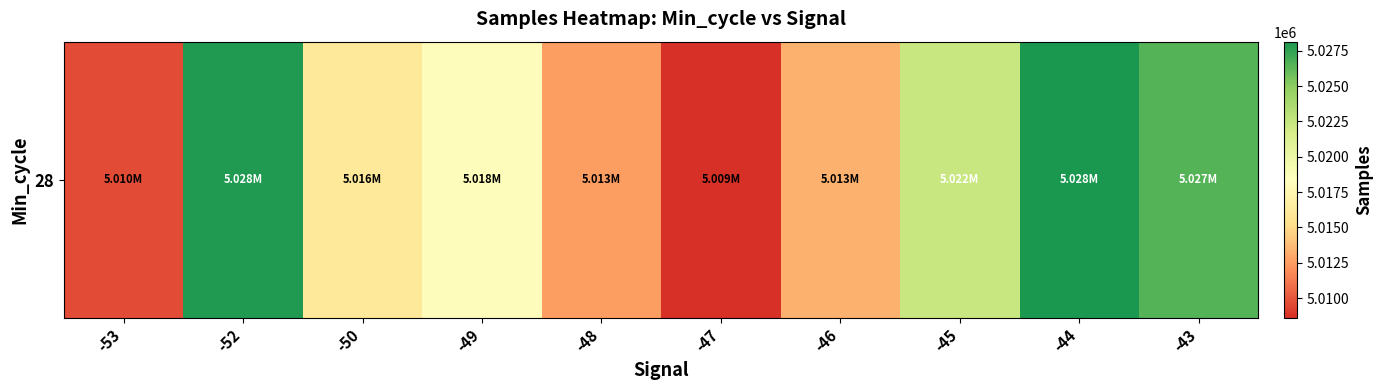

List the labels in order of value, largest first.

-44, -52, -43, -45, -49, -50, -46, -48, -53, -47